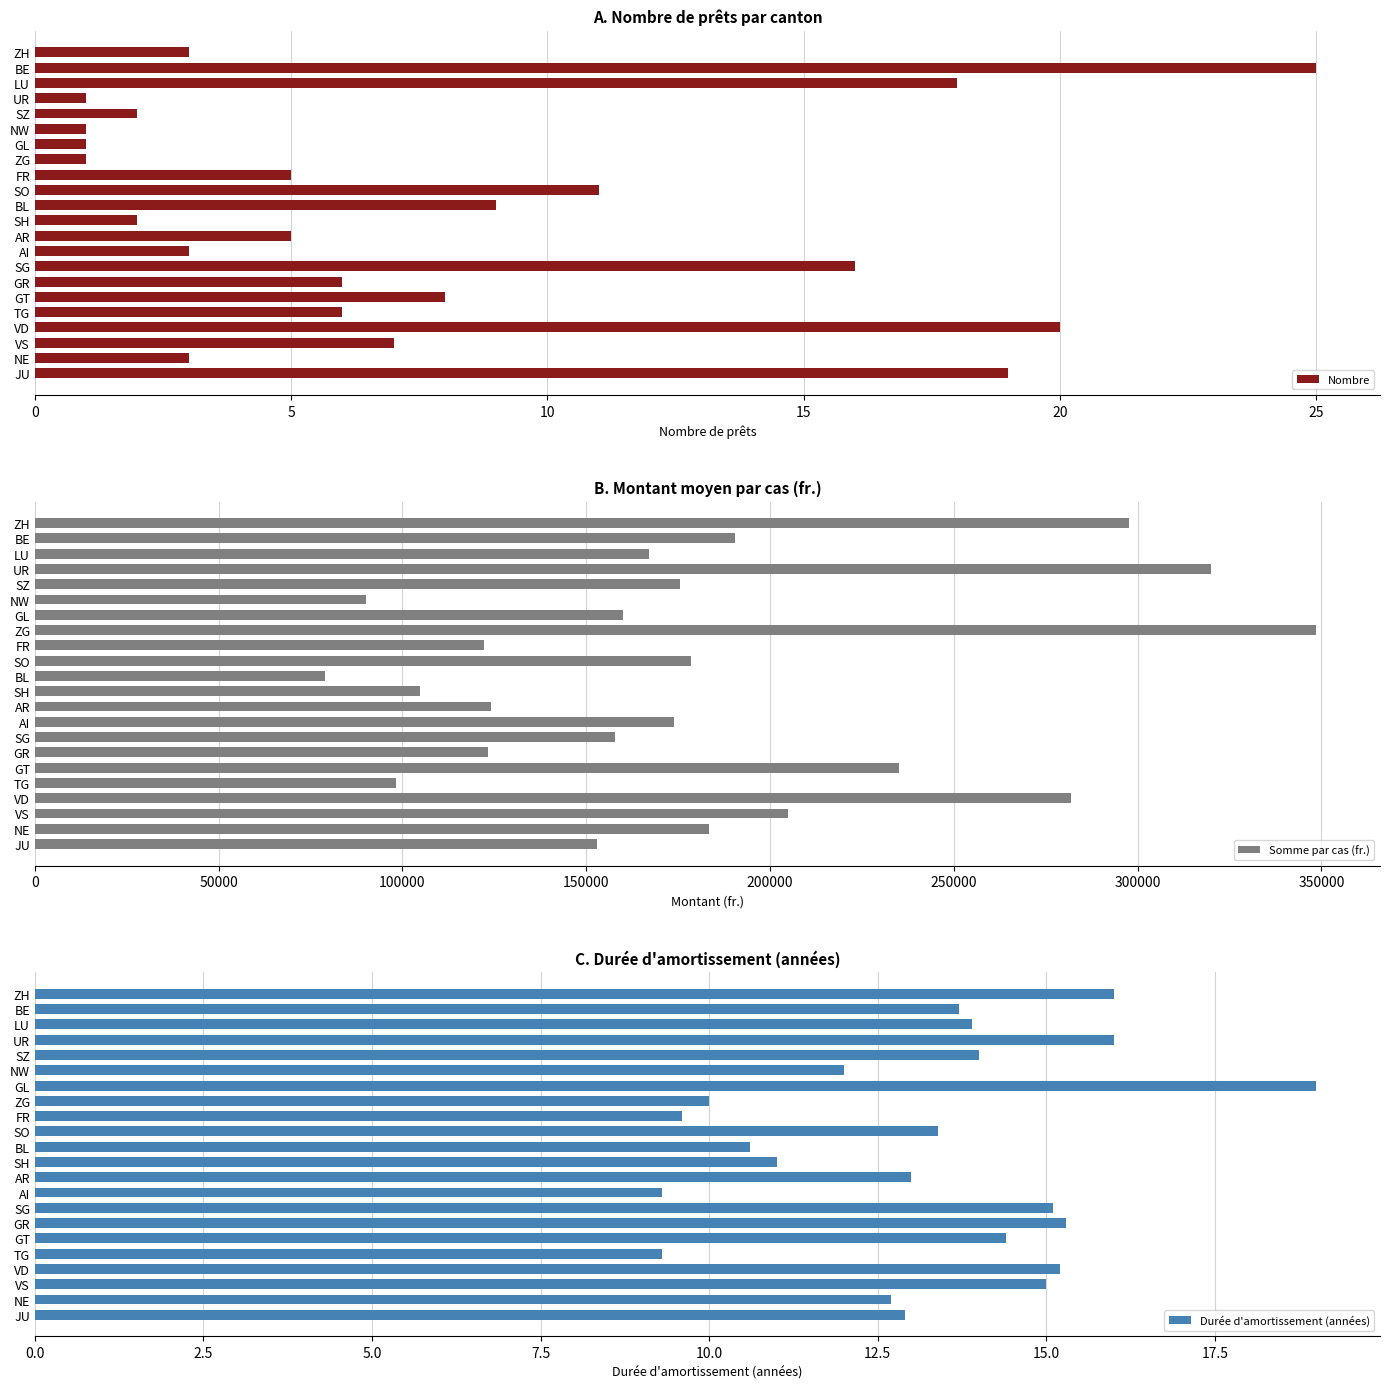

How many distinct data groups are displayed?

3